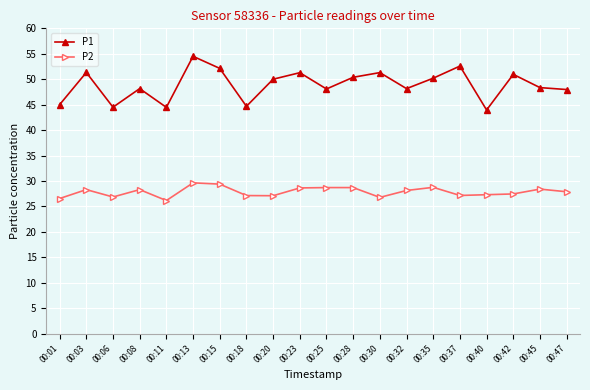

True or false: P2 and P1 intersect in this chart.

False